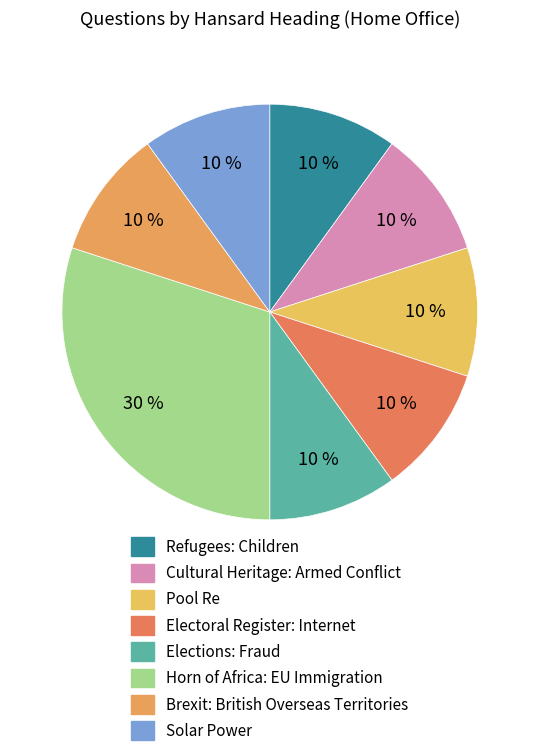

Which has a higher value, Cultural Heritage: Armed Conflict or Horn of Africa: EU Immigration?

Horn of Africa: EU Immigration